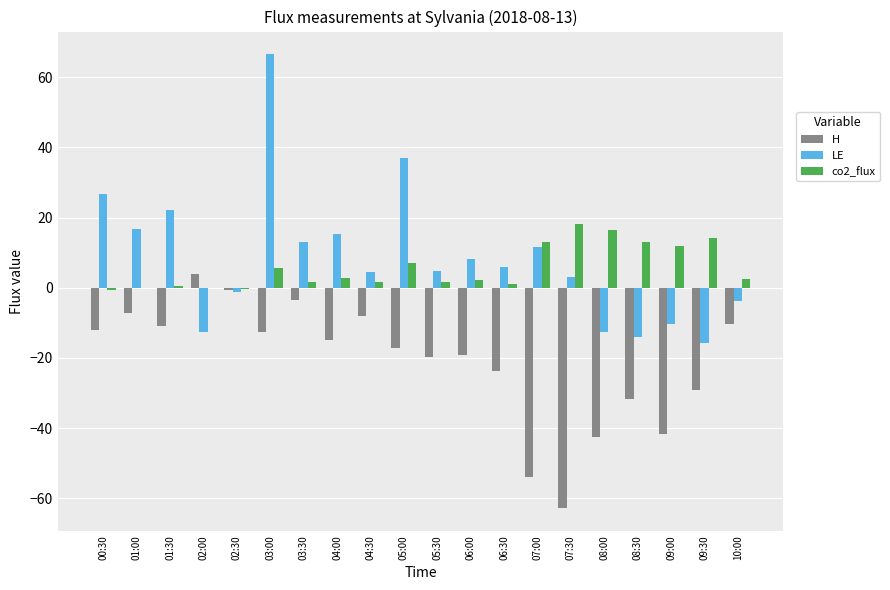

At which label does H first exceed -14?

00:30